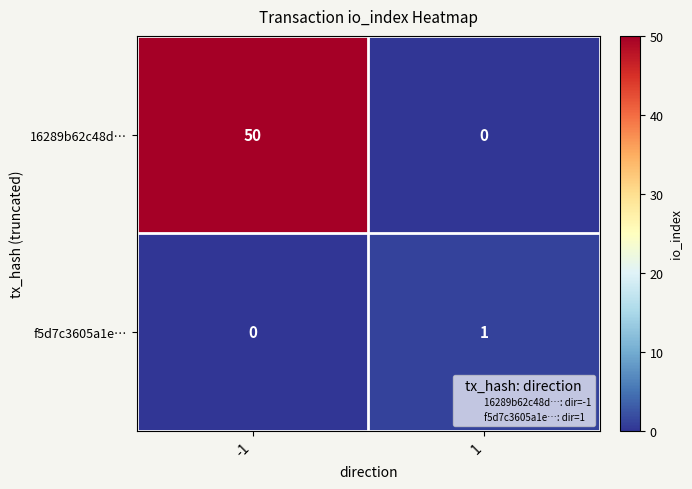

What is the approximate value of 16289b62c48d… at -1, to the nearest 5?

50